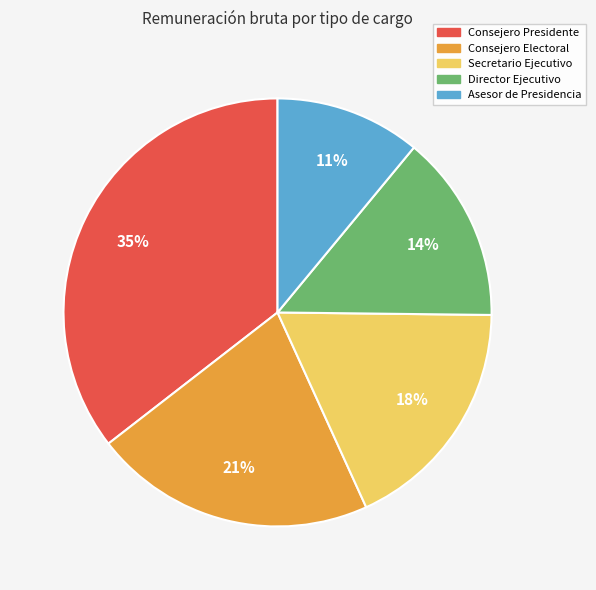

True or false: Consejero Presidente accounts for 35% of the total.

True